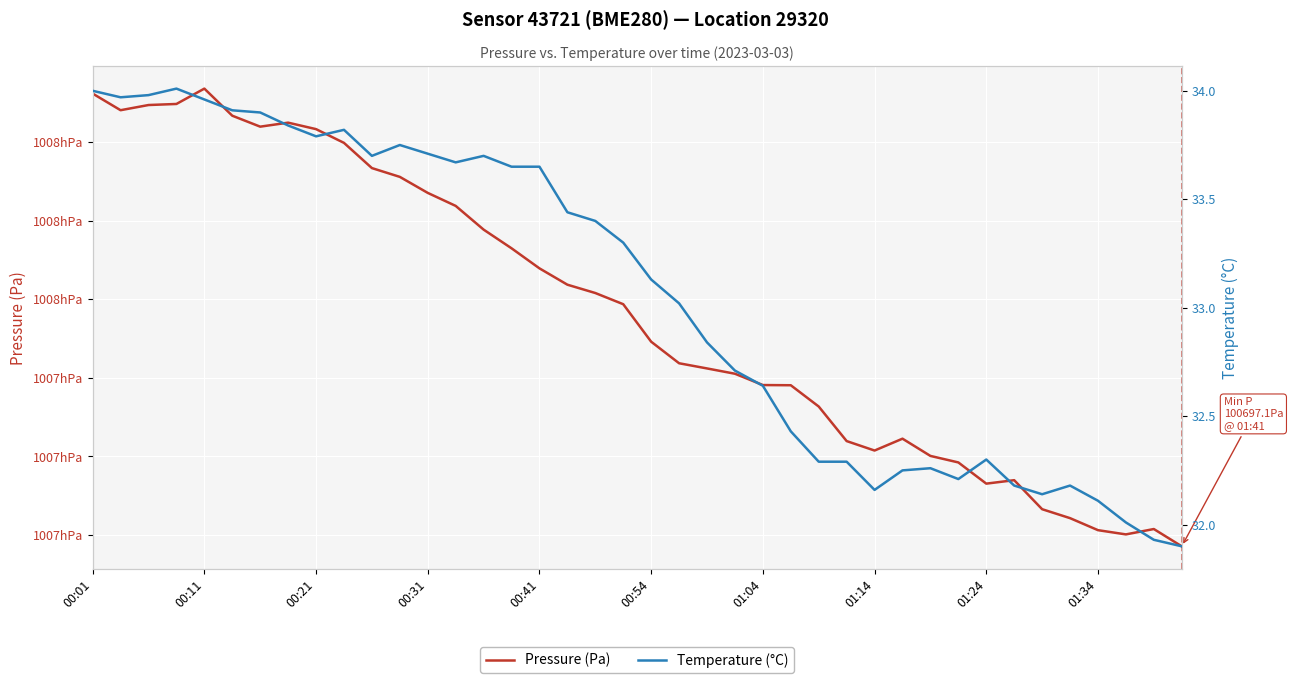

What is the sum of the Temperature (°C) values at 00:21 and 10?

67.7